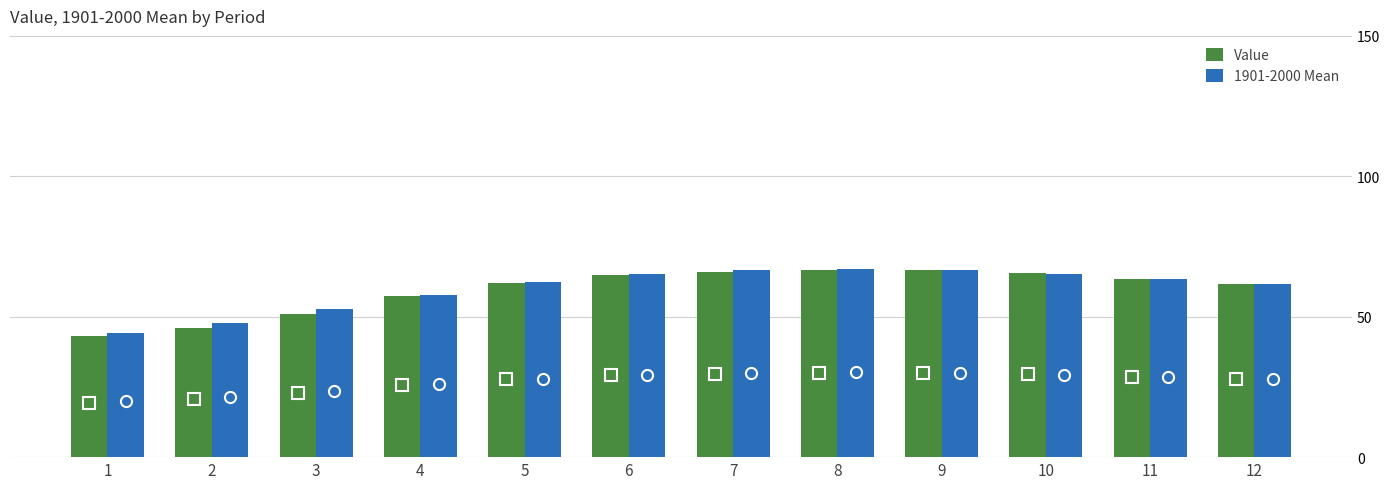

Which series has the largest range (max minus min)?

Value